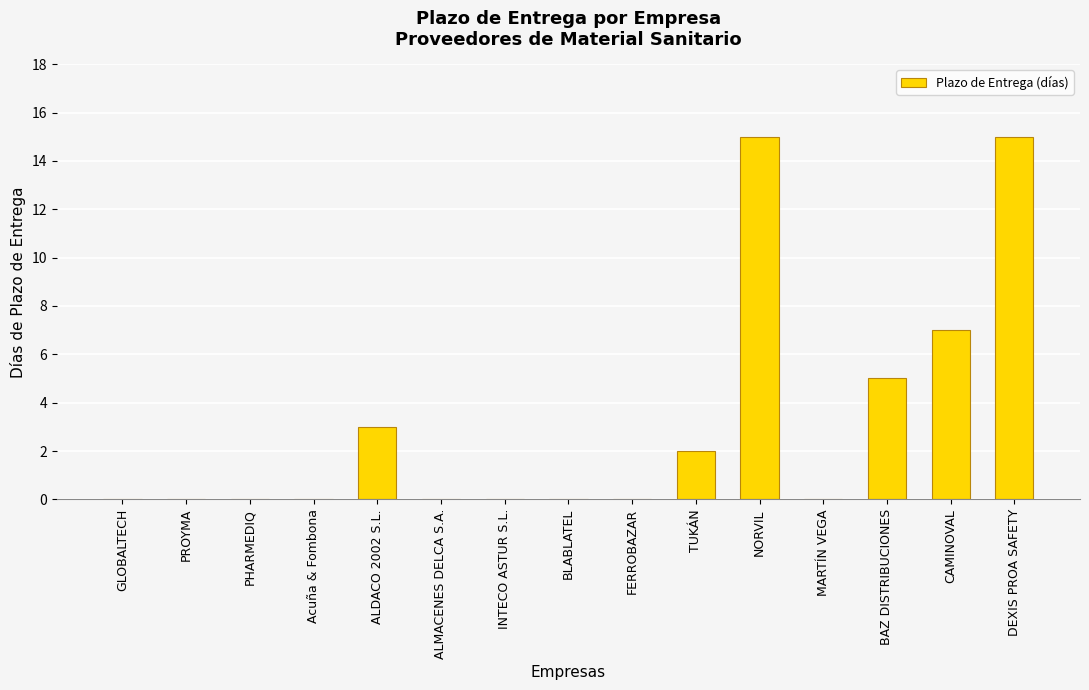

The chart shows a value of 0 at PHARMEDIQ. True or false?

True